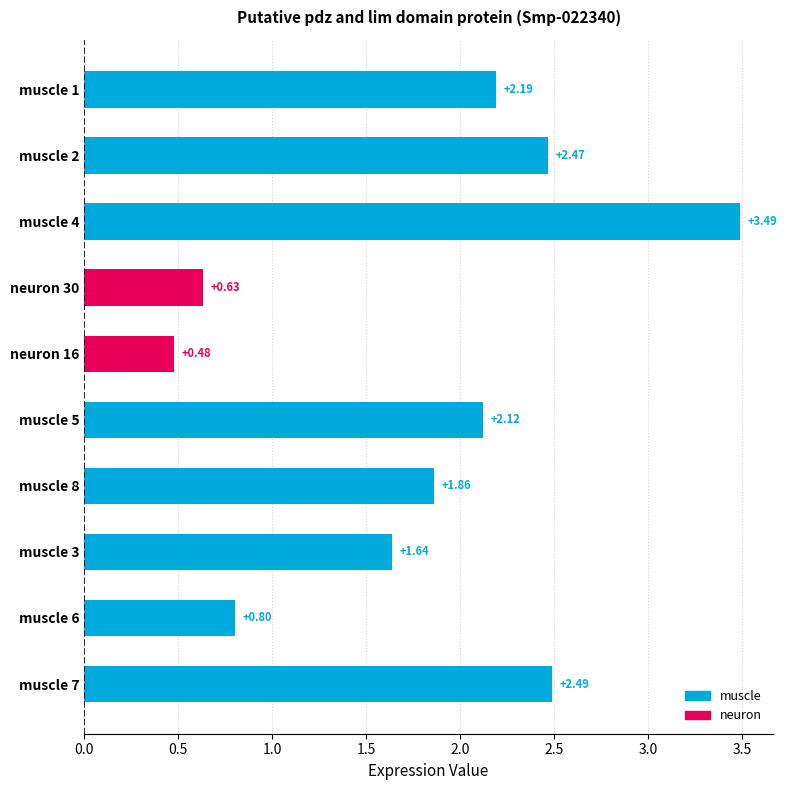

Between muscle 2 and neuron 16, which is larger?

muscle 2